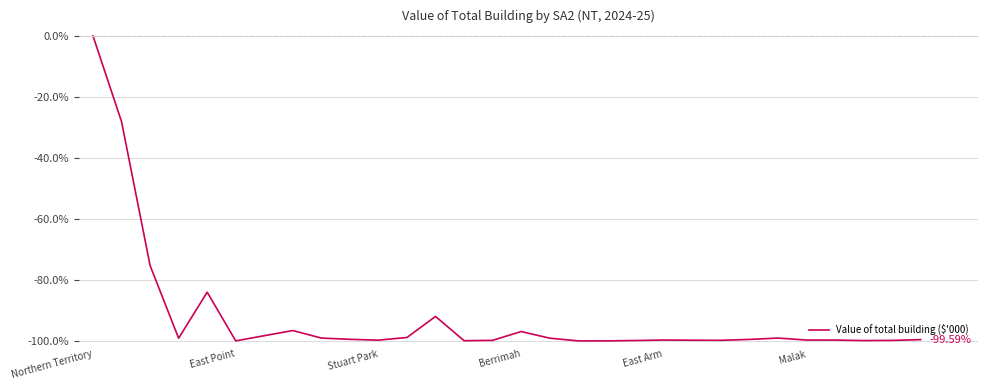

What is the average value?

-92.1